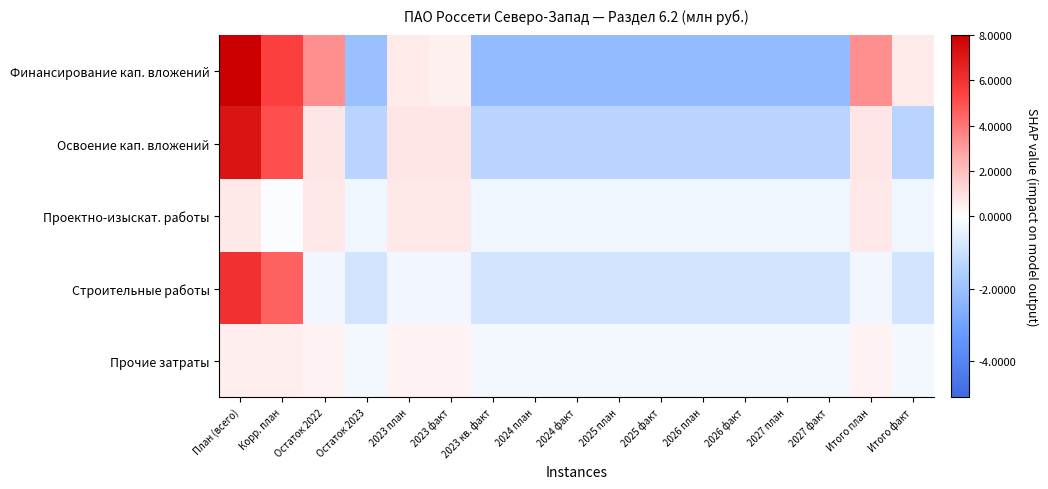

Which series has the largest range (max minus min)?

Финансирование кап. вложений